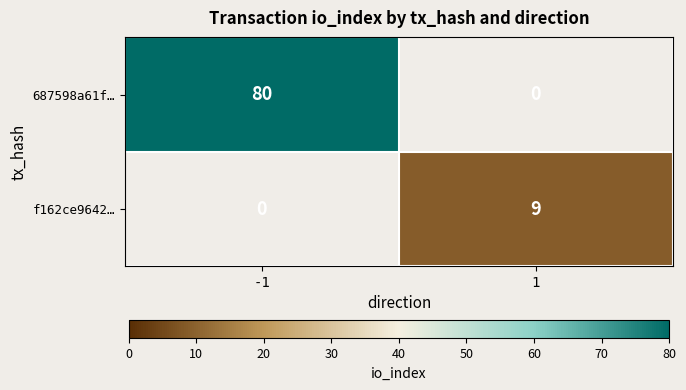

The value of 687598a61f… at -1 is 130. True or false?

False